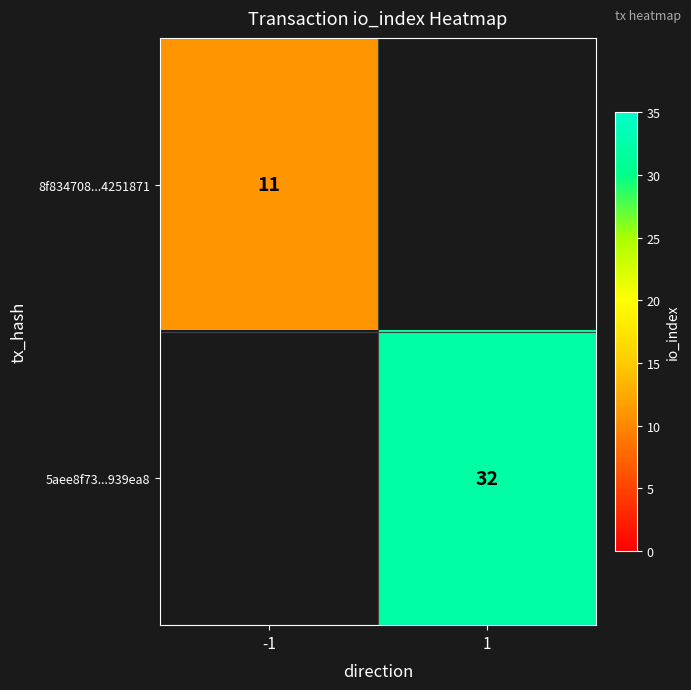

How many data points does each series have?

2